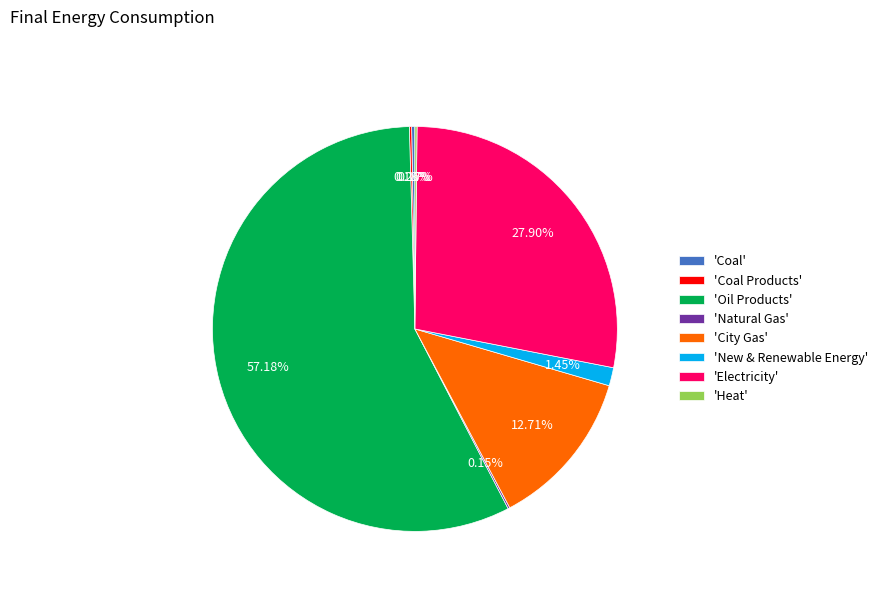

Which category has the biggest portion of the pie?

'Oil Products'